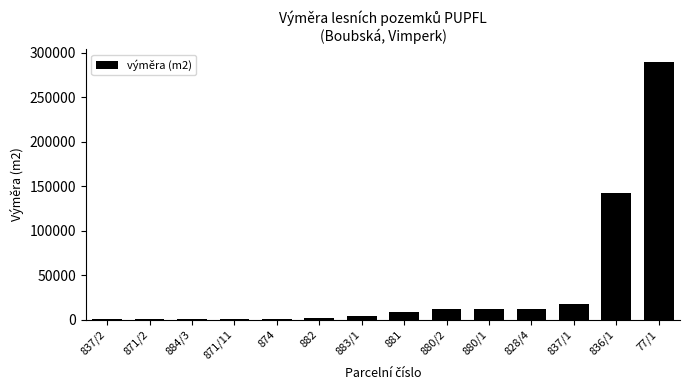

The value at 77/1 is 429851. True or false?

False